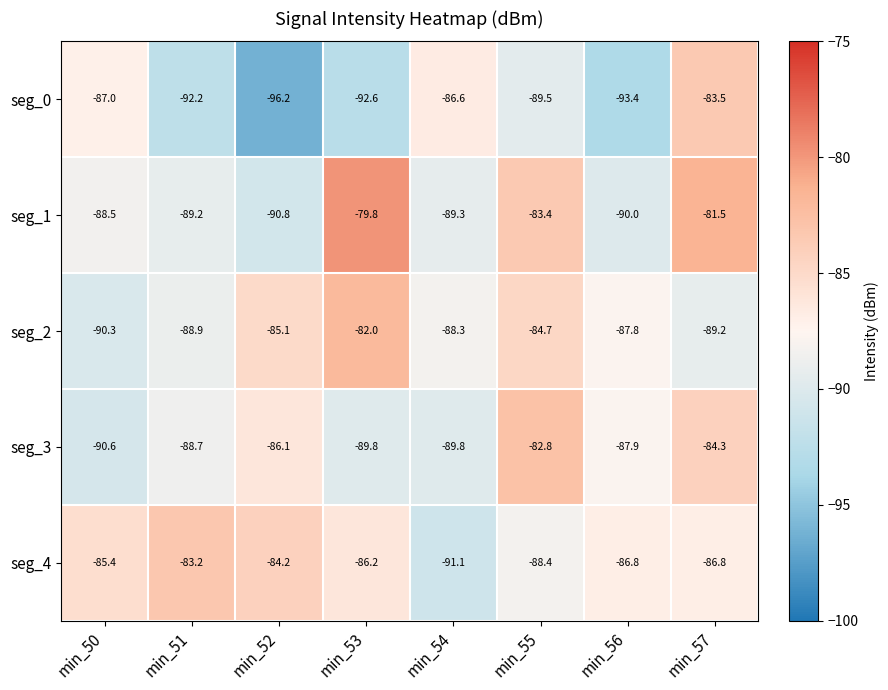

How many series are shown in this chart?

5